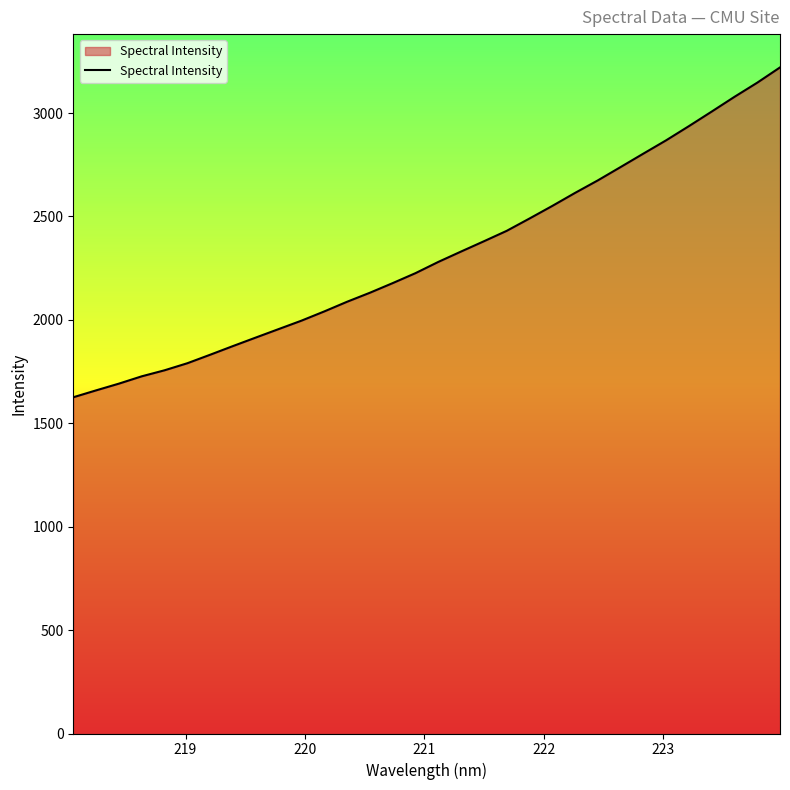

What is the minimum value shown in the chart?

1625.9